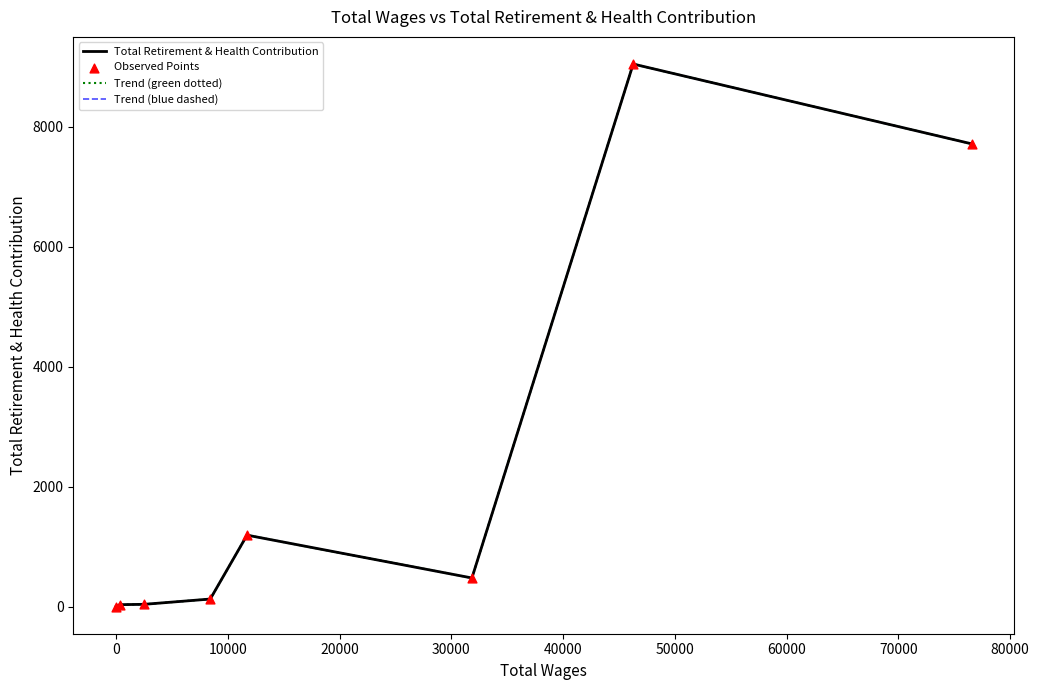

Is this an area chart (filled region under the line)?

No